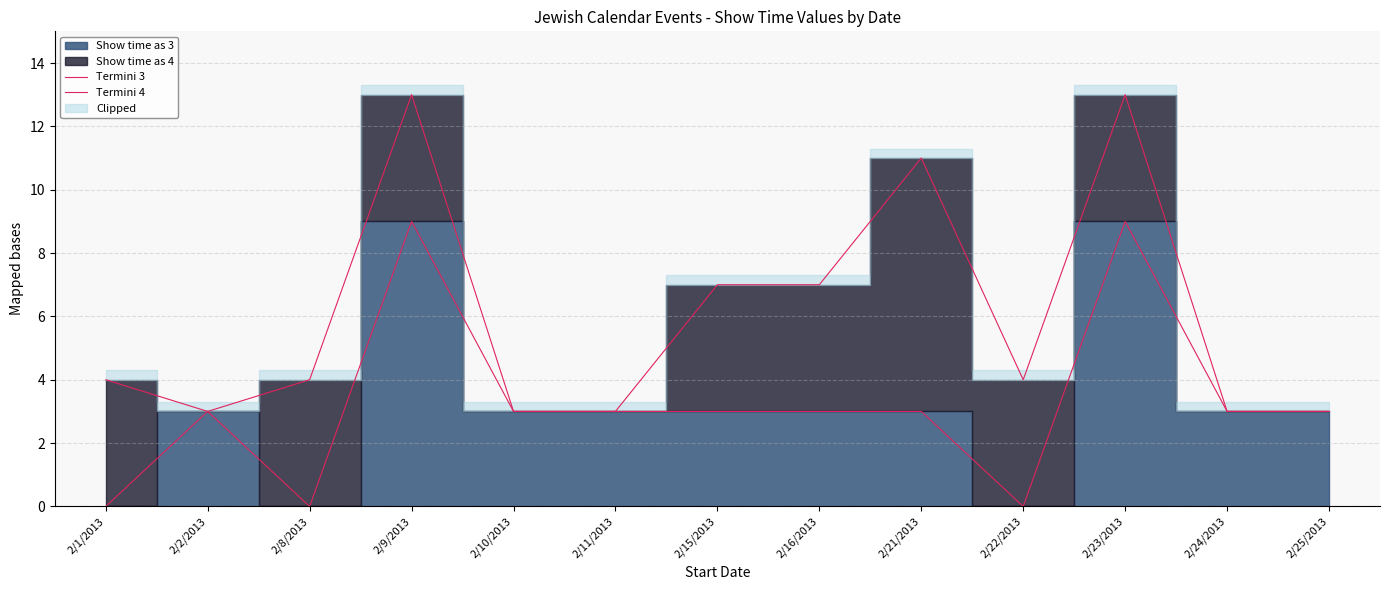

True or false: Termini 4 and Termini 3 intersect in this chart.

False